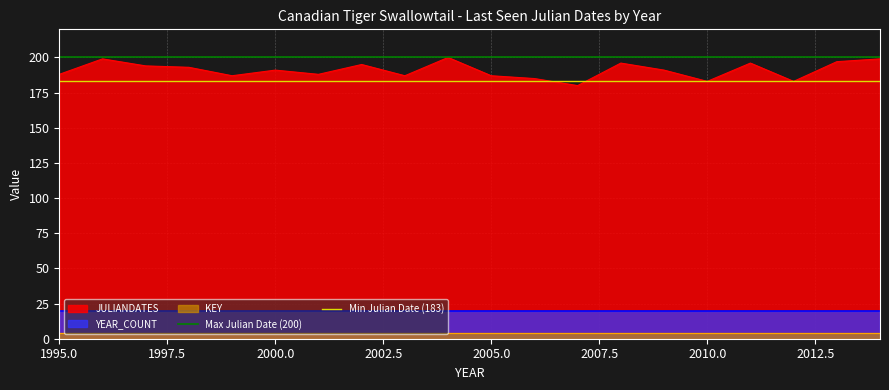

What is the highest value of the JULIANDATES series?

200